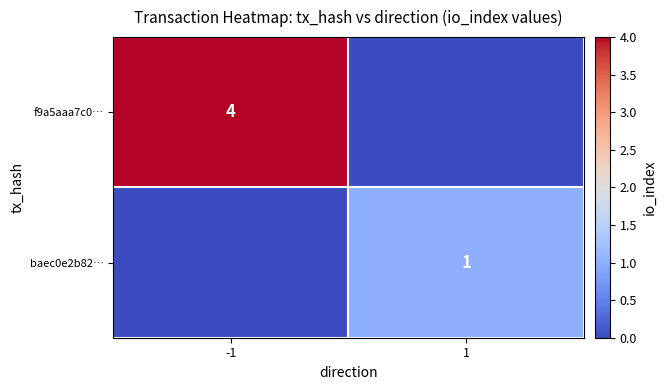

How many data points does each series have?

2